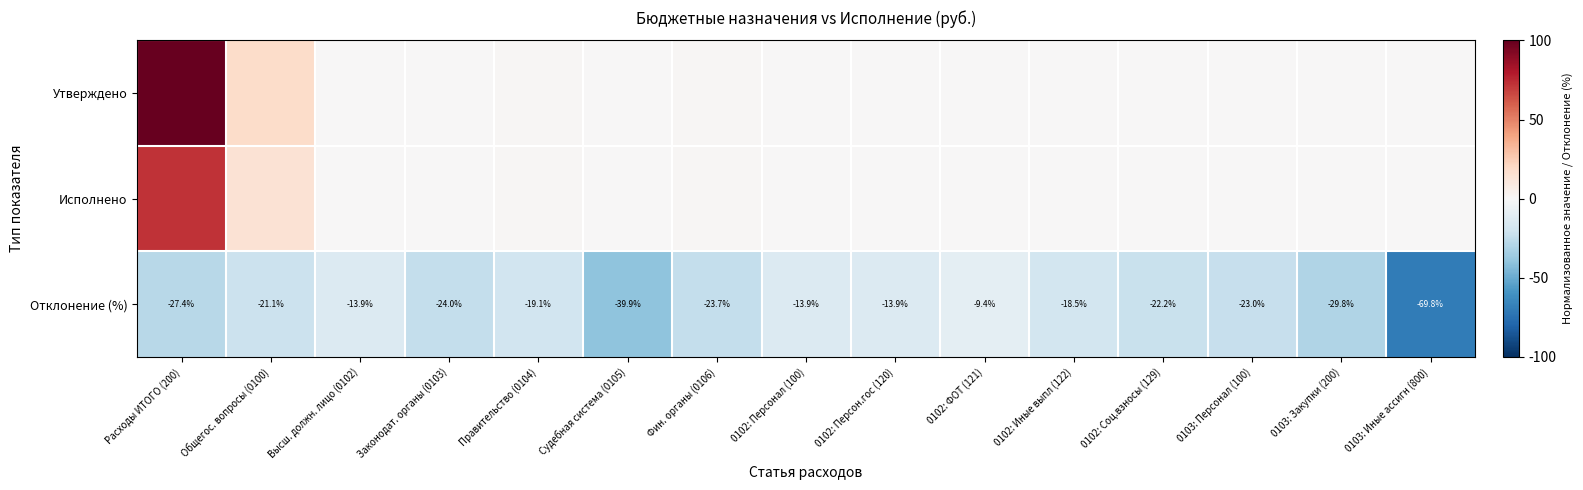

Which label corresponds to the largest value in the chart?

Расходы ИТОГО (200)